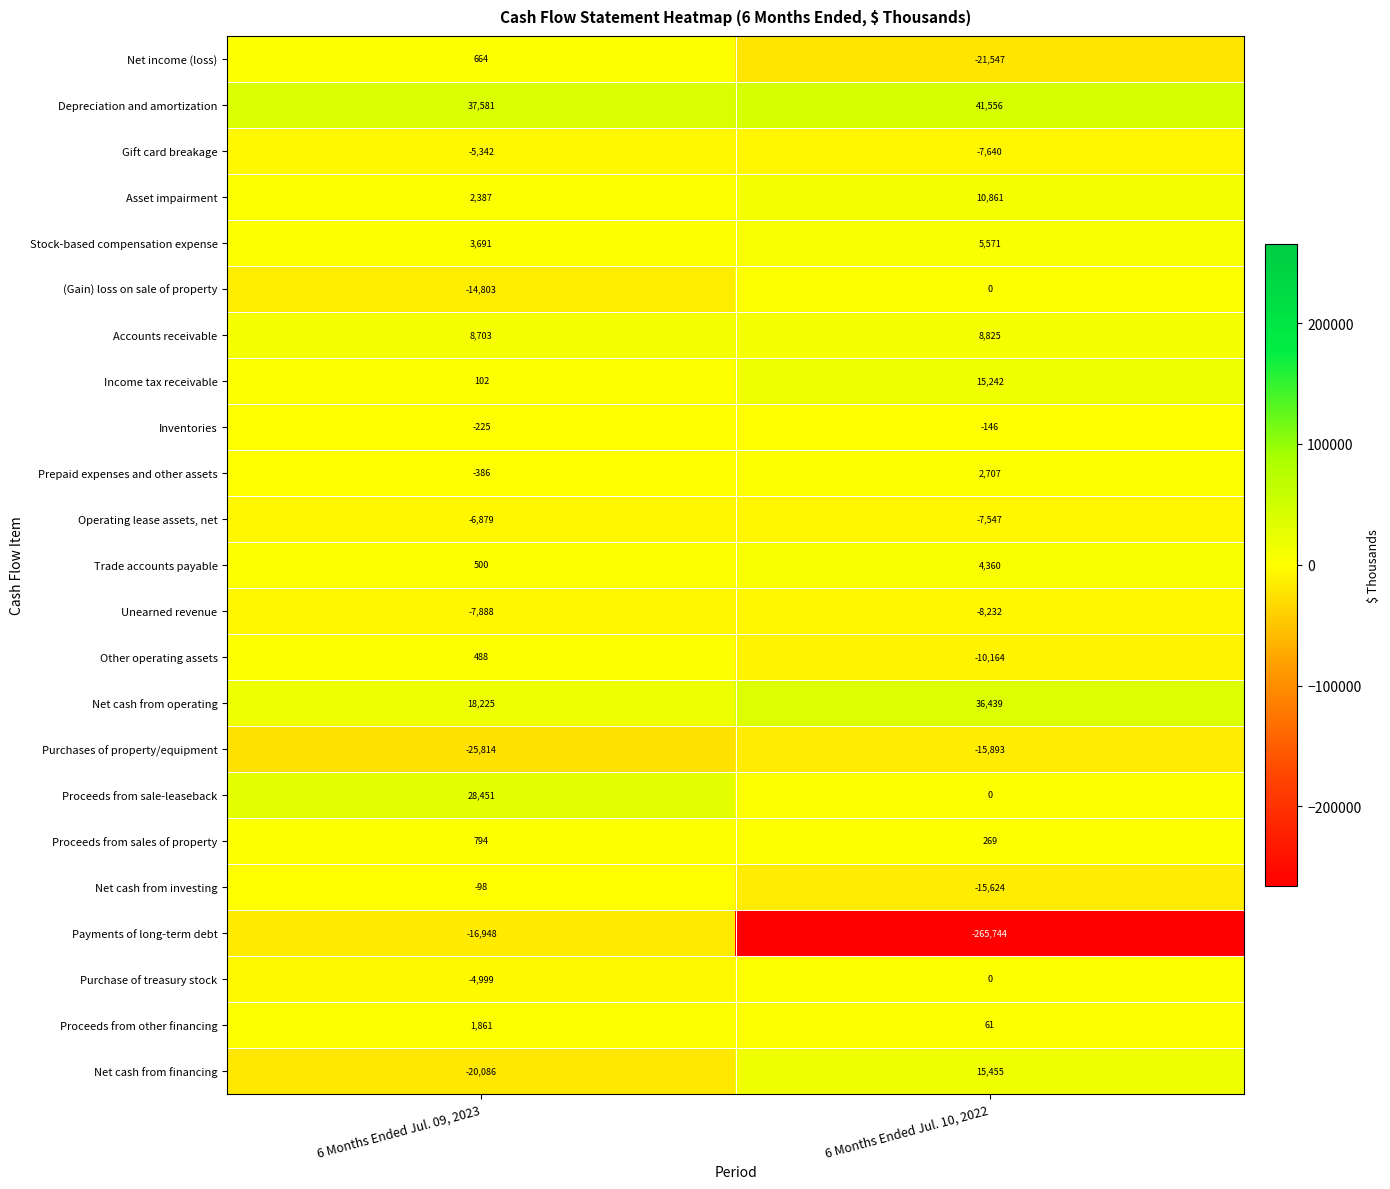

The Gift card breakage series shows -5342 at 6 Months Ended Jul. 09, 2023. True or false?

True